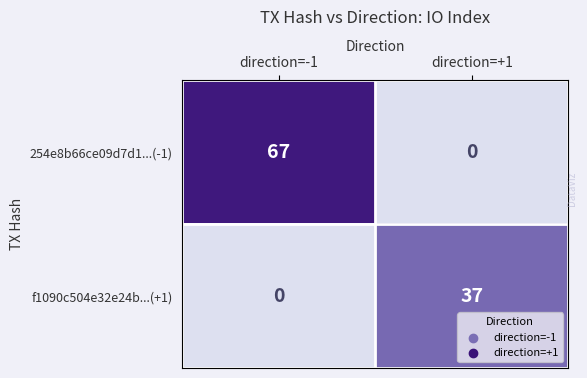

Reading left to right, extract all data points from this chart.

254e8b66ce09d7d1...(-1): direction=-1=67	direction=+1=0
f1090c504e32e24b...(+1): direction=-1=0	direction=+1=37